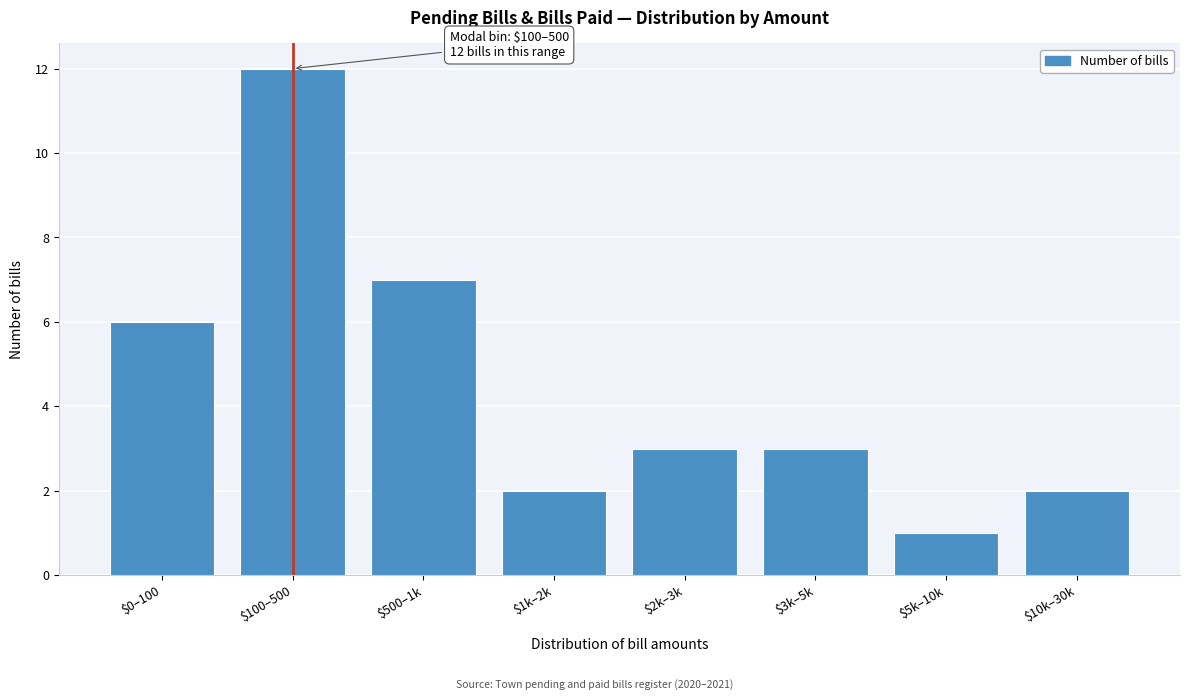

Reading right to left, transcribe all the data shown in this chart.

2	1	3	3	2	7	12	6